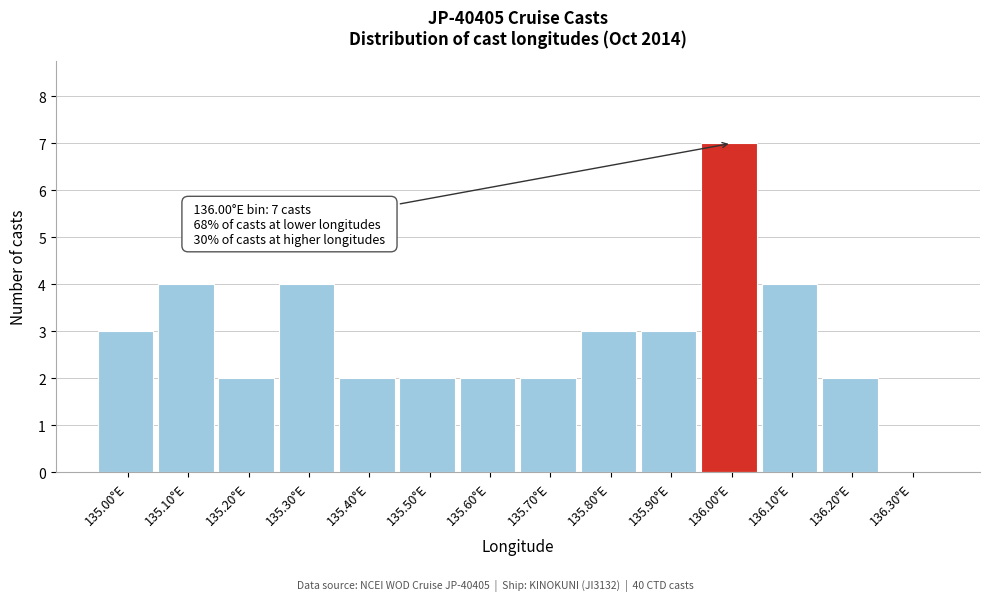

Reading left to right, what are all the values shown in this chart?

135.00°E=3	135.10°E=4	135.20°E=2	135.30°E=4	135.40°E=2	135.50°E=2	135.60°E=2	135.70°E=2	135.80°E=3	135.90°E=3	136.00°E=7	136.10°E=4	136.20°E=2	136.30°E=0